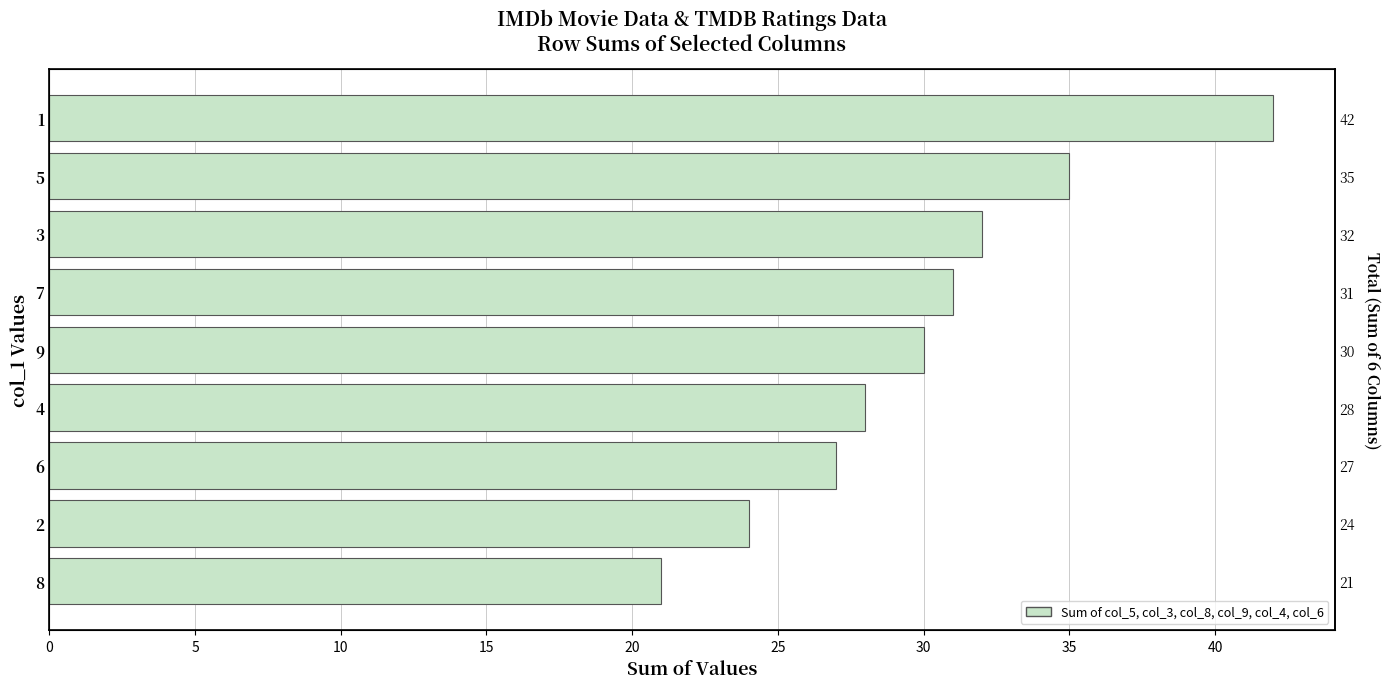

How many values exceed 30?

4